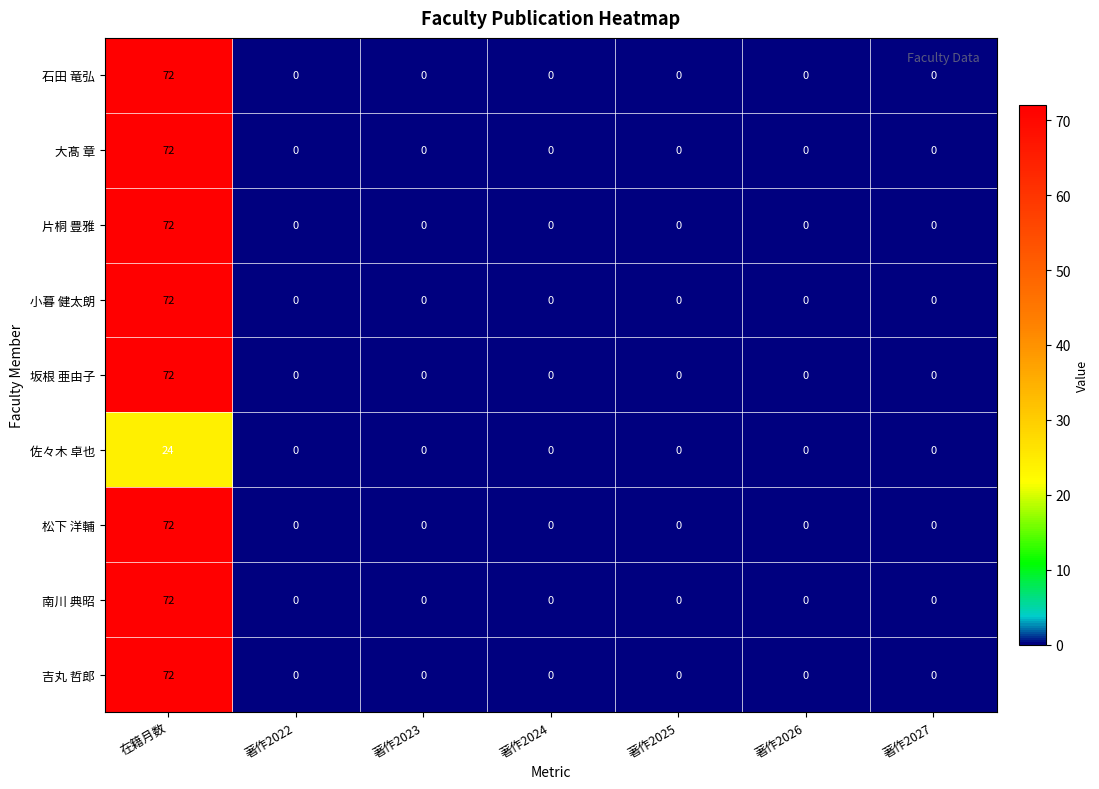

What is the average value of the 小暮 健太朗 series?

10